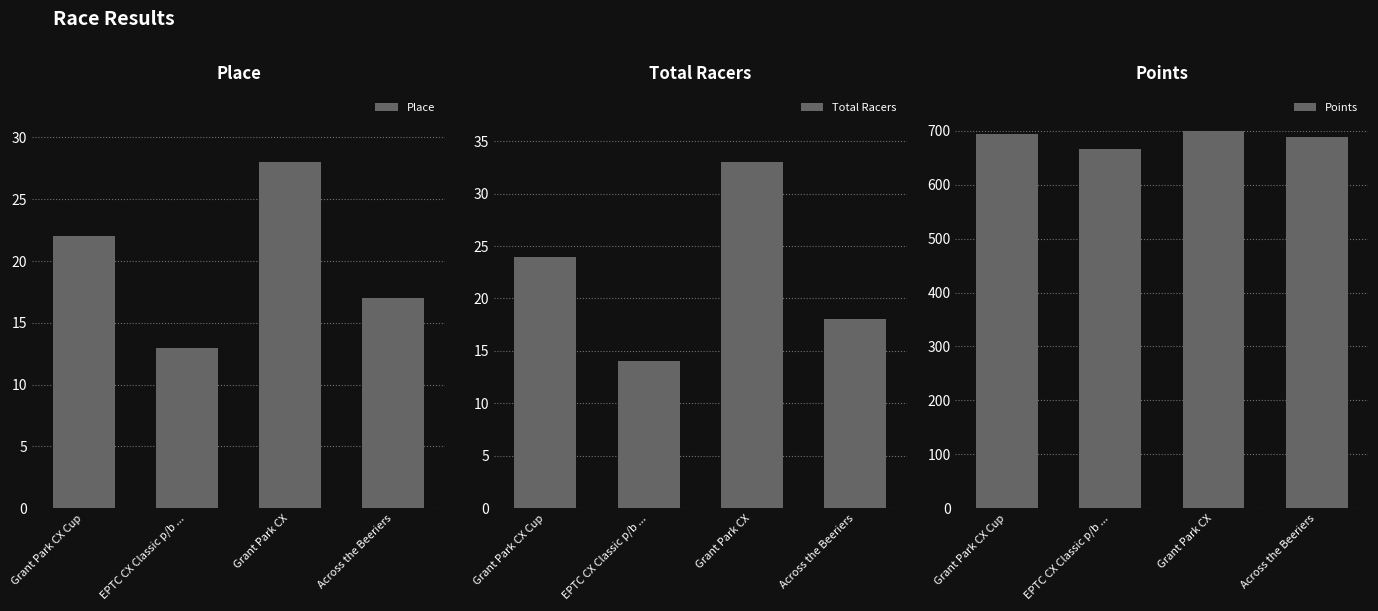

What is the total value across all series at Across the Beeriers?

723.2